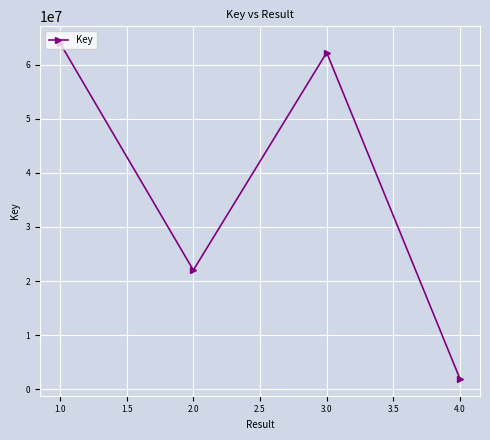

What position from the right is 2.0?

3